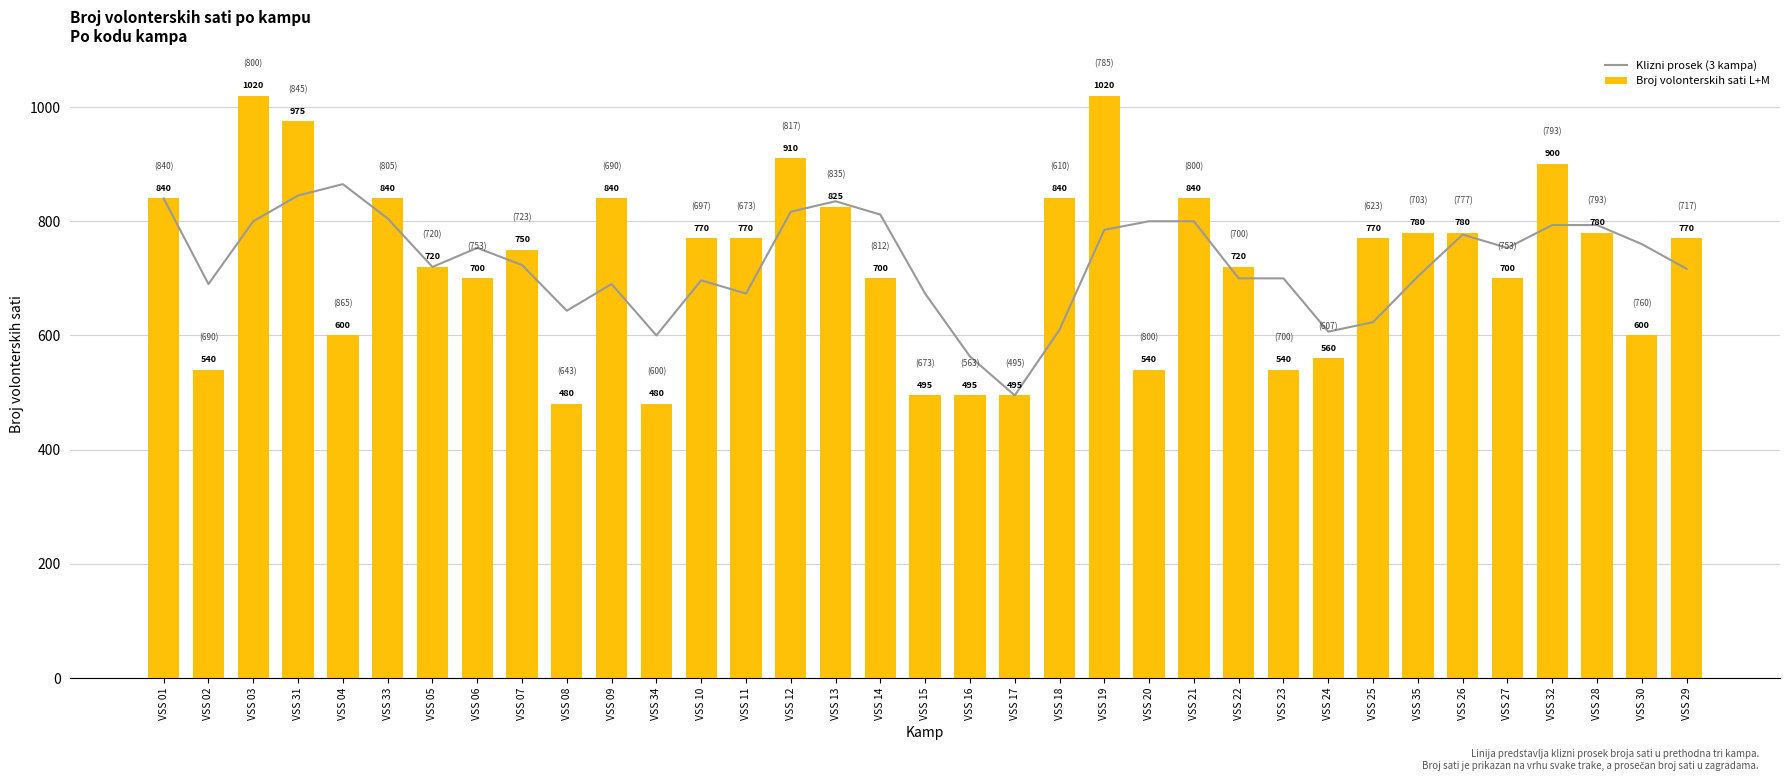

What position from the left is VSS 04?

5